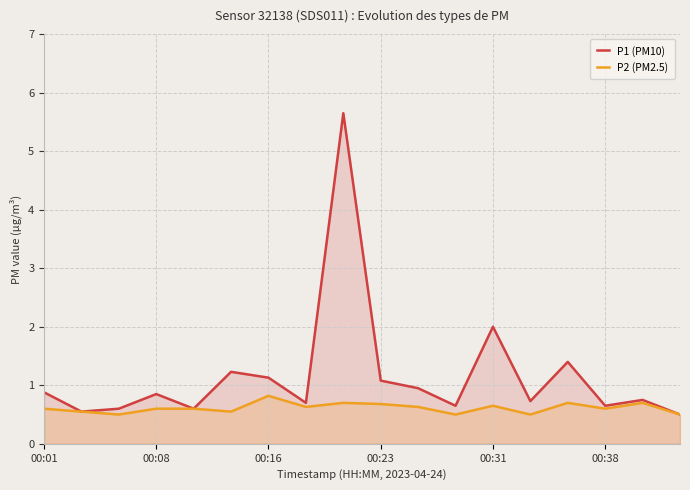

Reading right to left, list all the values displayed in this chart.

P1 (PM10): 0.5	0.8	0.7	1.4	0.7	2.0	0.7	0.9	1.1	5.7	0.7	1.1	1.2	0.6	0.8	0.6	0.6	0.9
P2 (PM2.5): 0.5	0.7	0.6	0.7	0.5	0.7	0.5	0.6	0.7	0.7	0.6	0.8	0.6	0.6	0.6	0.5	0.6	0.6